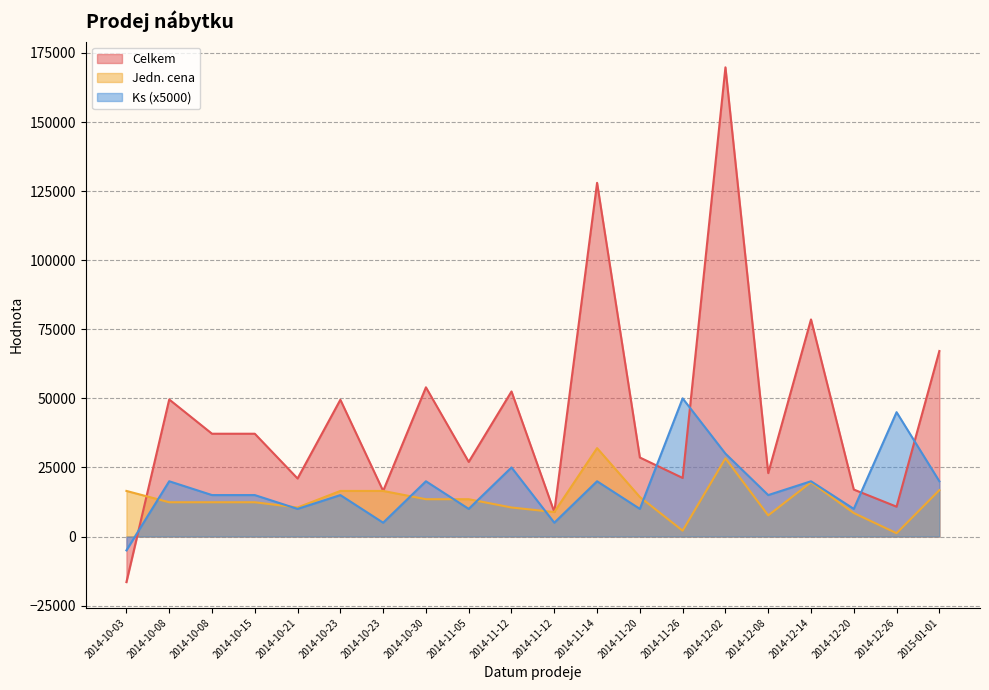

At how many categories does at least one series exceed 21501?

15